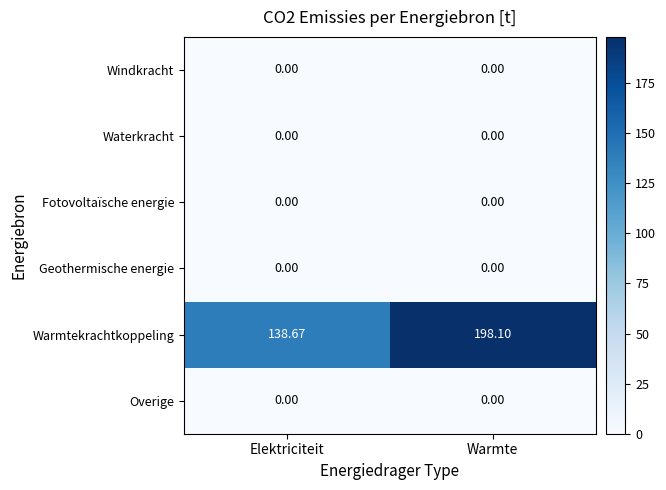

Which category has the highest value in the Warmtekrachtkoppeling series?

Warmte